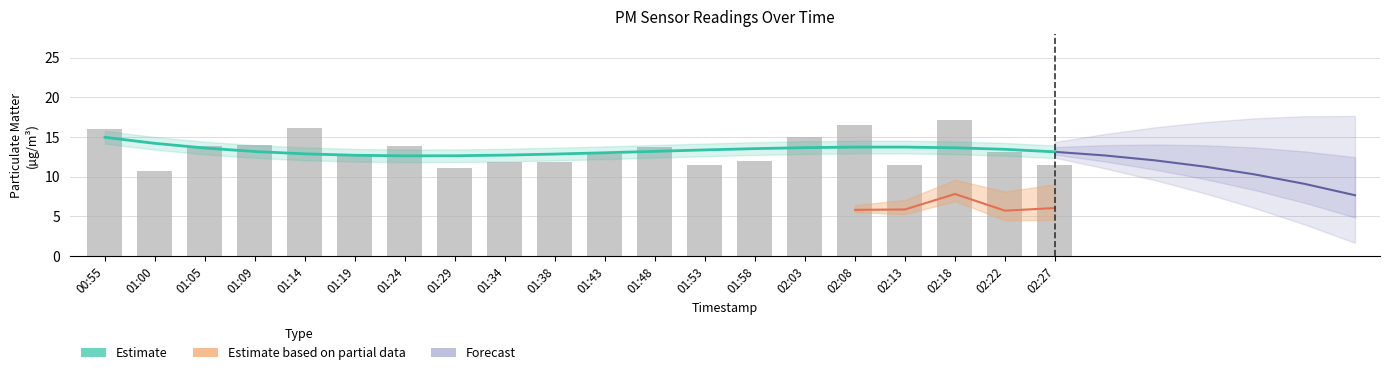

What is the label of the 15th bar from the right?

01:19